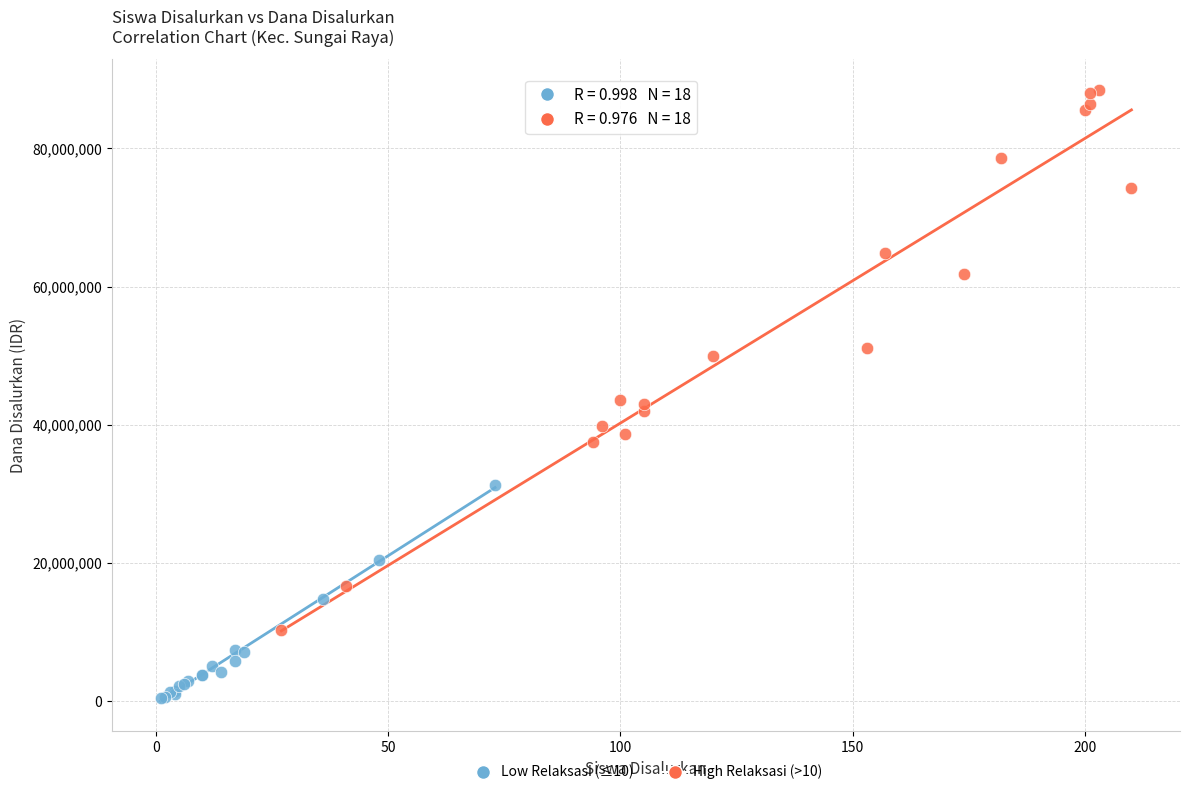

Which series reaches the maximum Y coordinate?

High Relaksasi (>10)